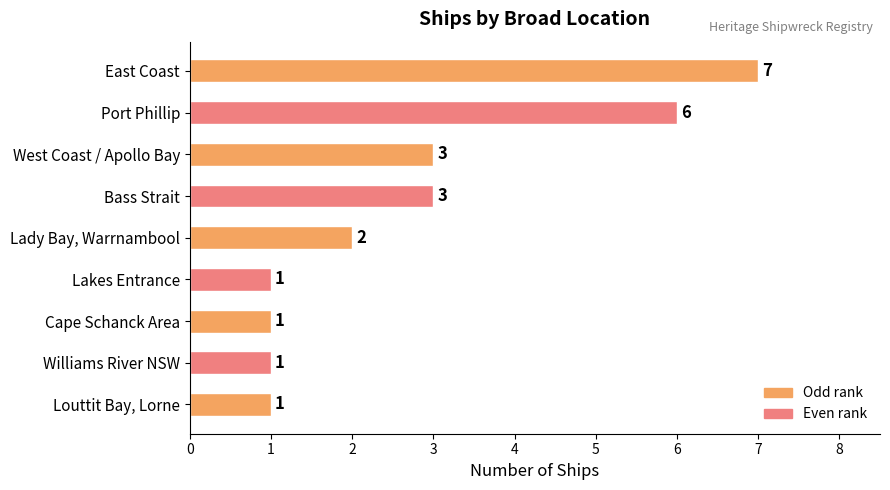

How many values are between 1 and 3?

7